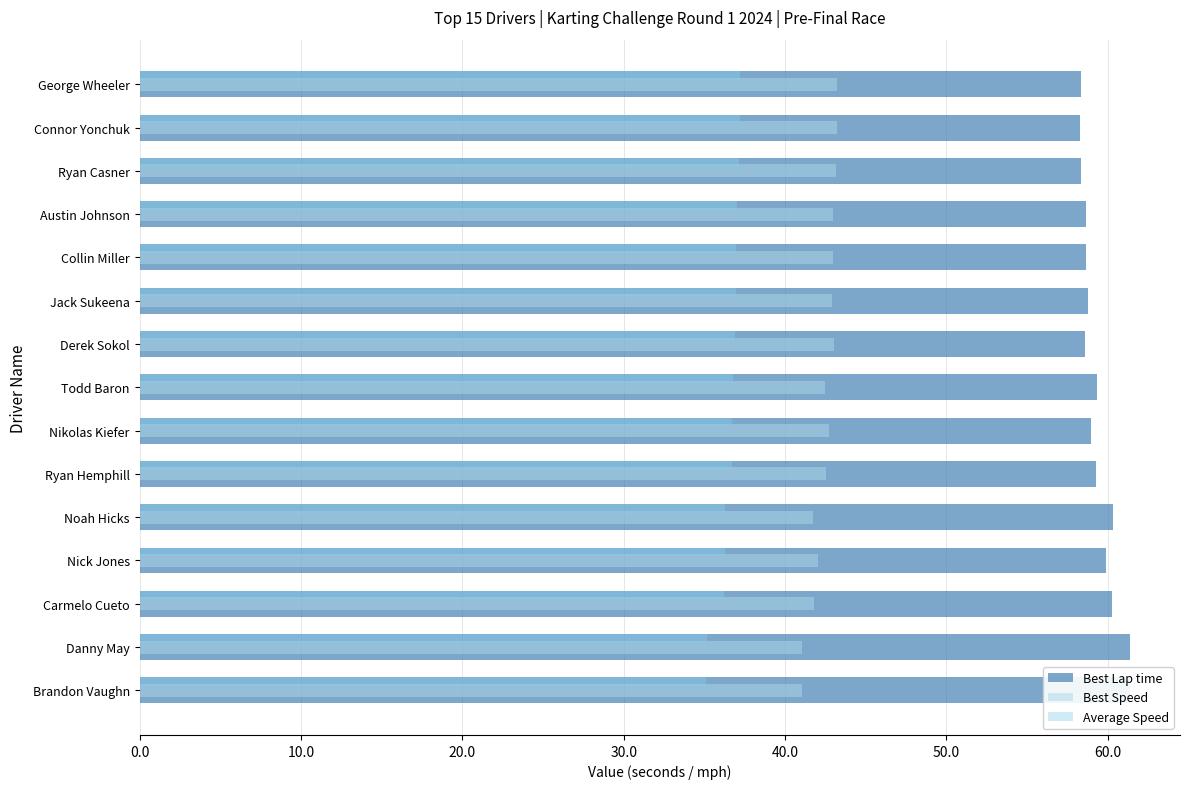

List the series in order of their peak value, highest first.

Best Lap time, Best Speed, Average Speed